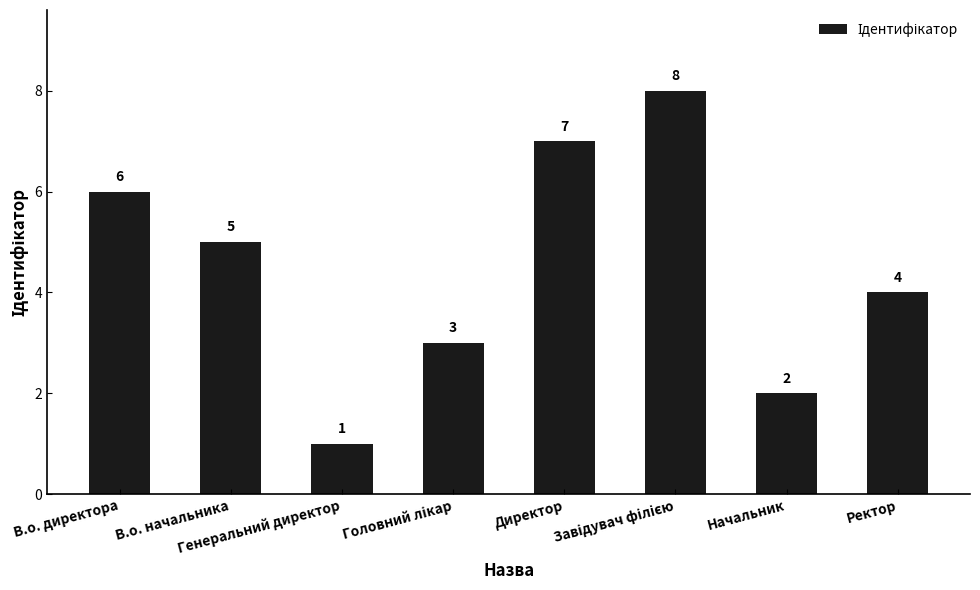

Approximately how many times larger is the value at В.о. начальника compared to Начальник?

2.5